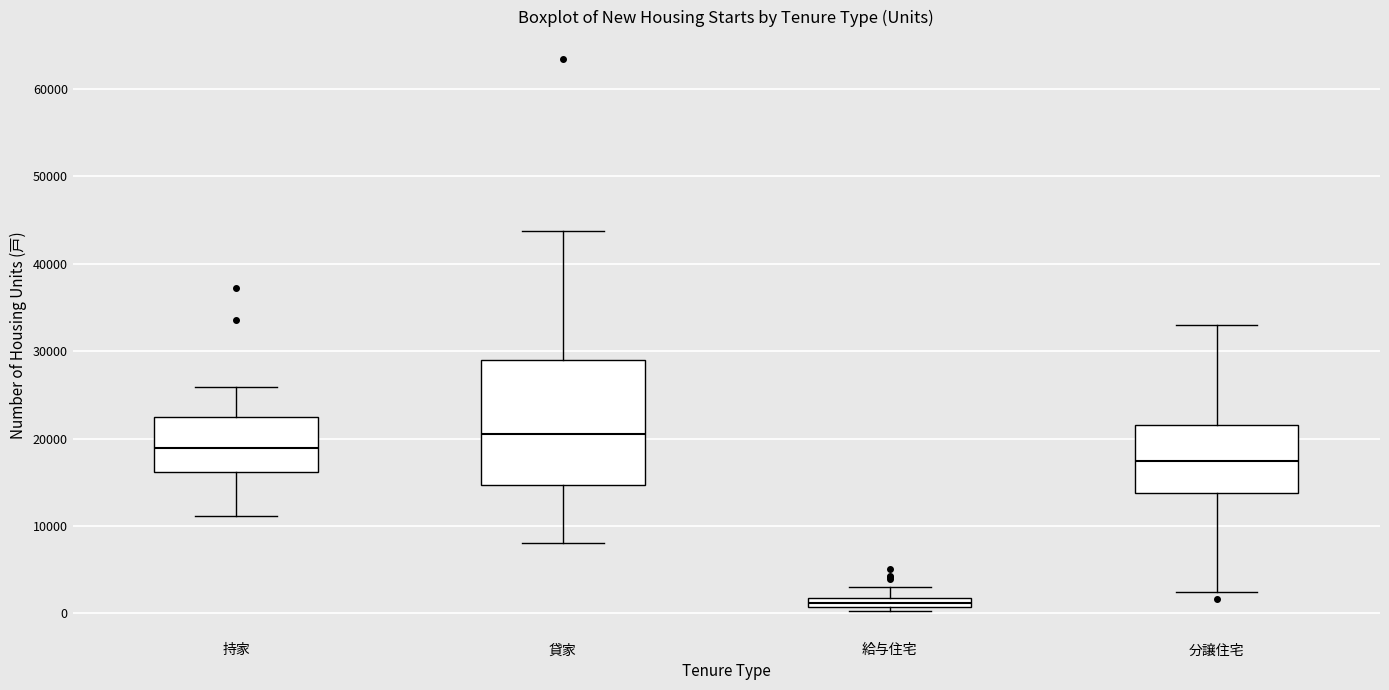

Where is the upper edge of the box for 給与住宅 on the y-axis? The values are not printed on the chart, so give them approximately, as read against the axis.

2000